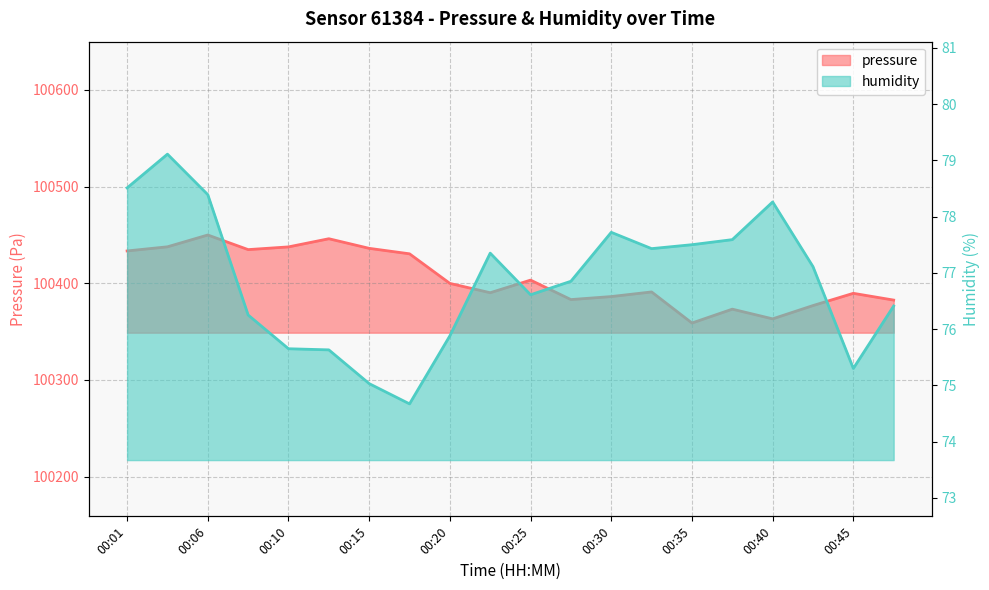

Reading left to right, extract all data points from this chart.

pressure: 100433.5	100437.8	100450.0	100434.9	100437.7	100446.1	100436.2	100430.5	100399.9	100390.3	100403.3	100383.2	100386.3	100391.1	100358.9	100373.3	100363.2	100377.0	100389.7	100382.7
humidity: 78.5	79.1	78.4	76.2	75.7	75.6	75.0	74.7	75.9	77.3	76.6	76.8	77.7	77.4	77.5	77.6	78.3	77.1	75.3	76.4